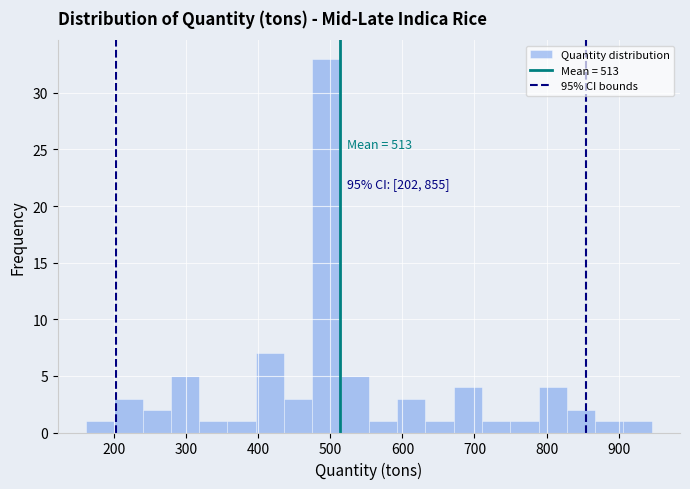

Around what value on the x-axis is the tallest bar? Give the approximate position of its centre, as read against the axis.

490